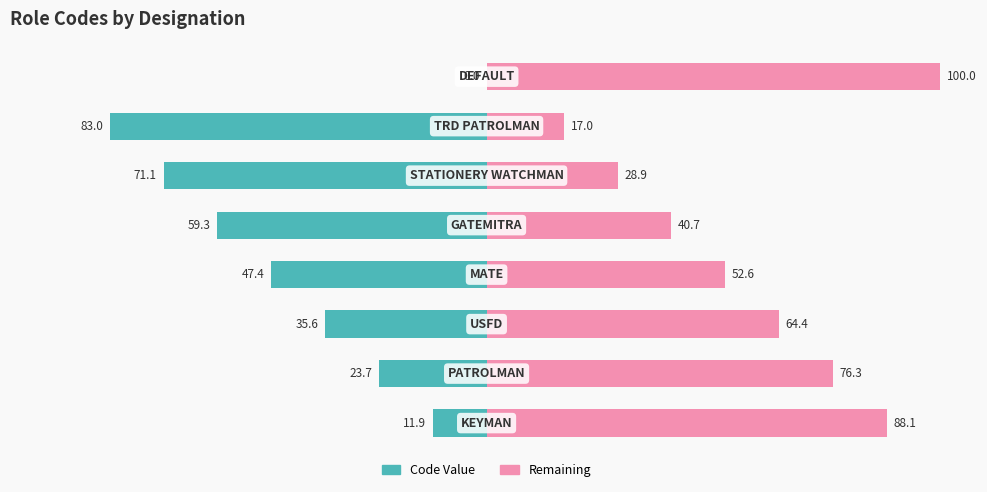

What is the value of the Code Value bar at the 1st from the left?

-11.9